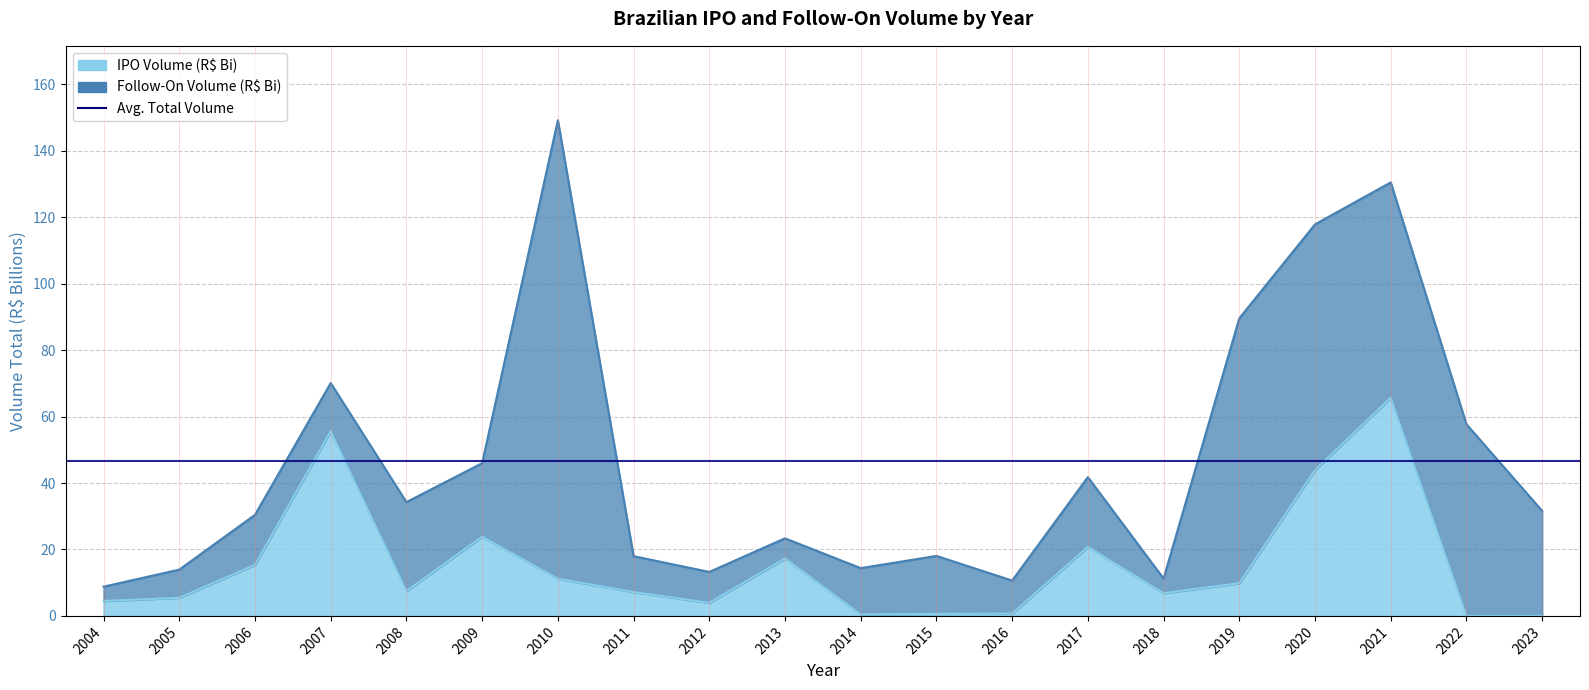

Rank the categories by value from lowest to highest.

2022, 2023, 2014, 2015, 2016, 2012, 2004, 2005, 2018, 2011, 2008, 2019, 2010, 2006, 2013, 2017, 2009, 2020, 2007, 2021